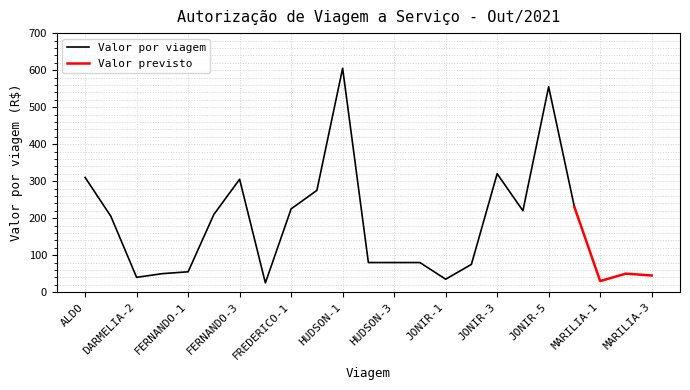

What is the sum of the values at FERNANDO-2 and JOSE?

440